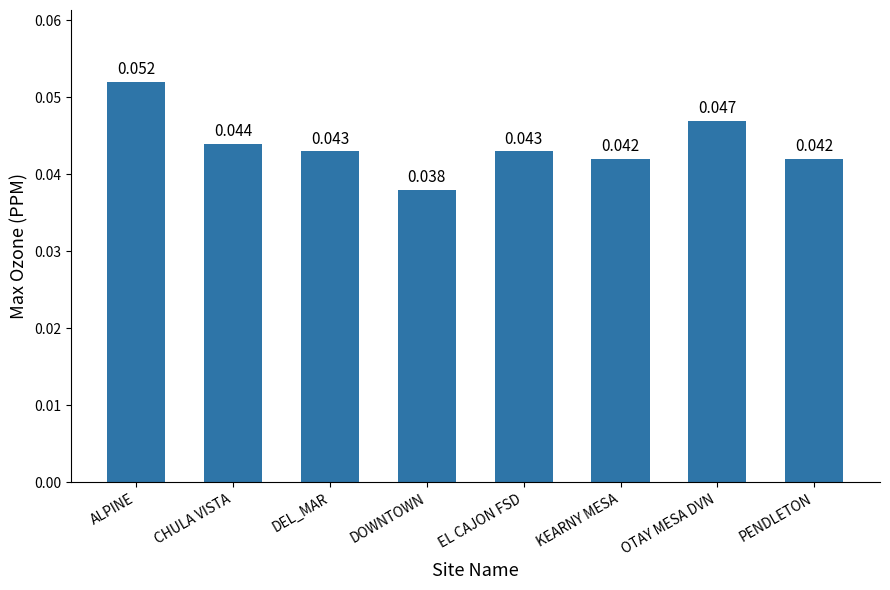

What is the label of the 3rd bar from the right?

KEARNY MESA